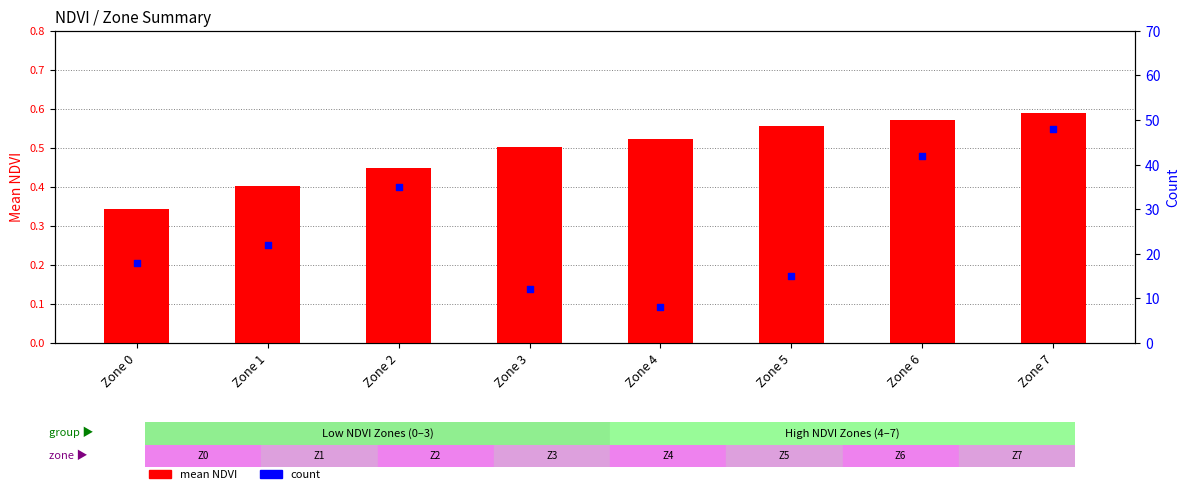

Which series has the widest spread of Y values?

count